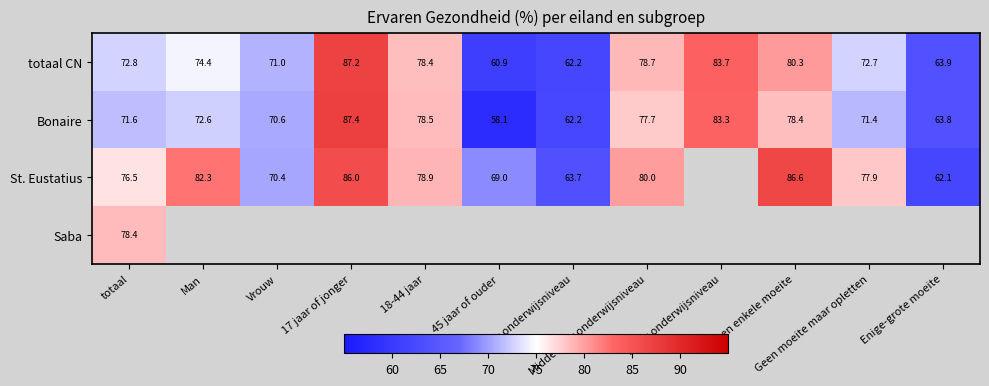

Where does the totaal CN series first go above 74?

Man